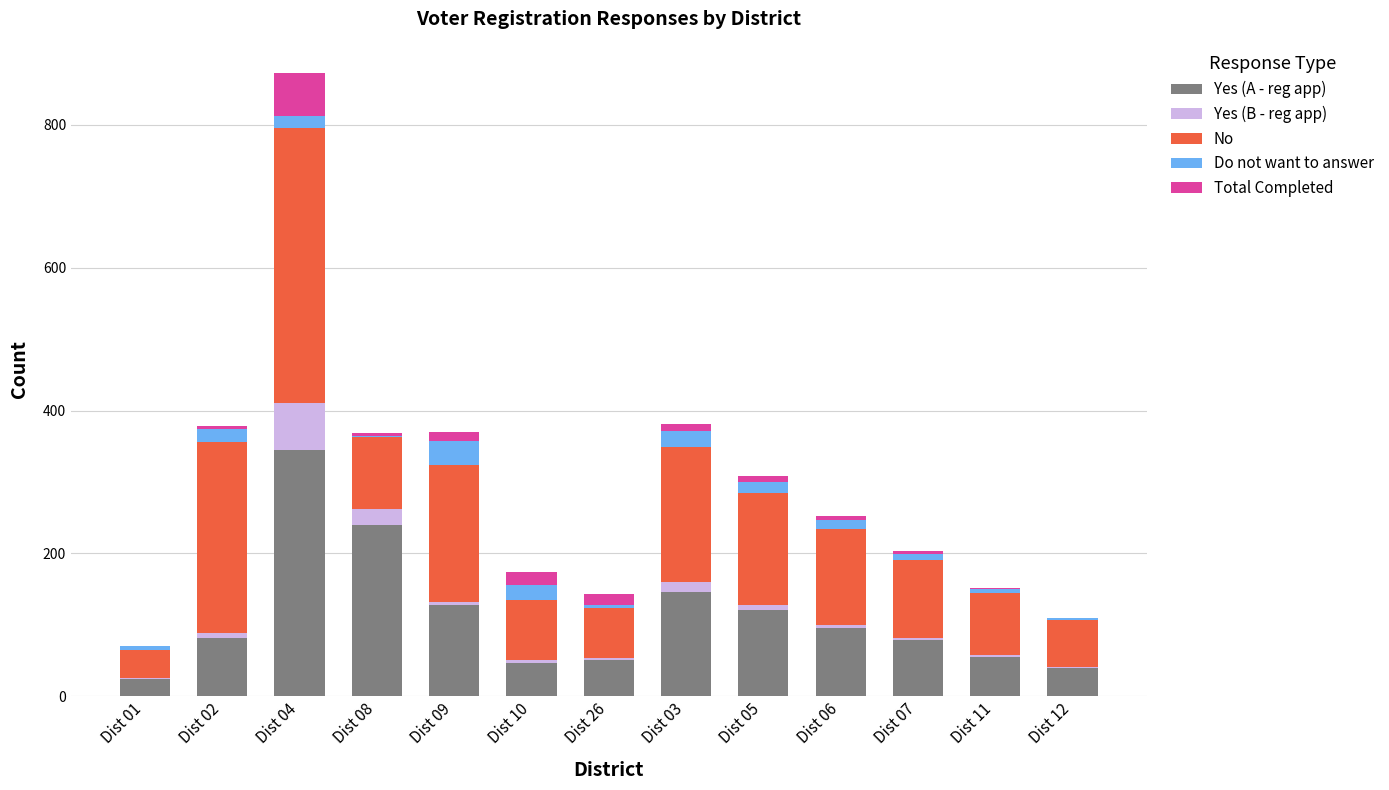

At which category is the sum across all series the highest?

Dist 04